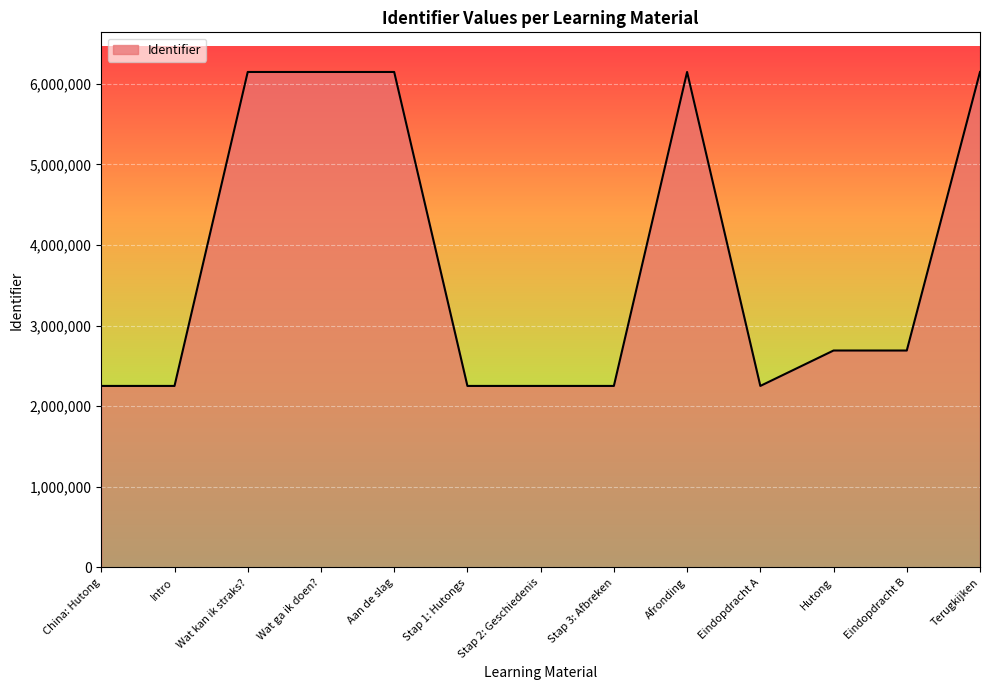

Is it true that the value at China: Hutong is 2252273?

True